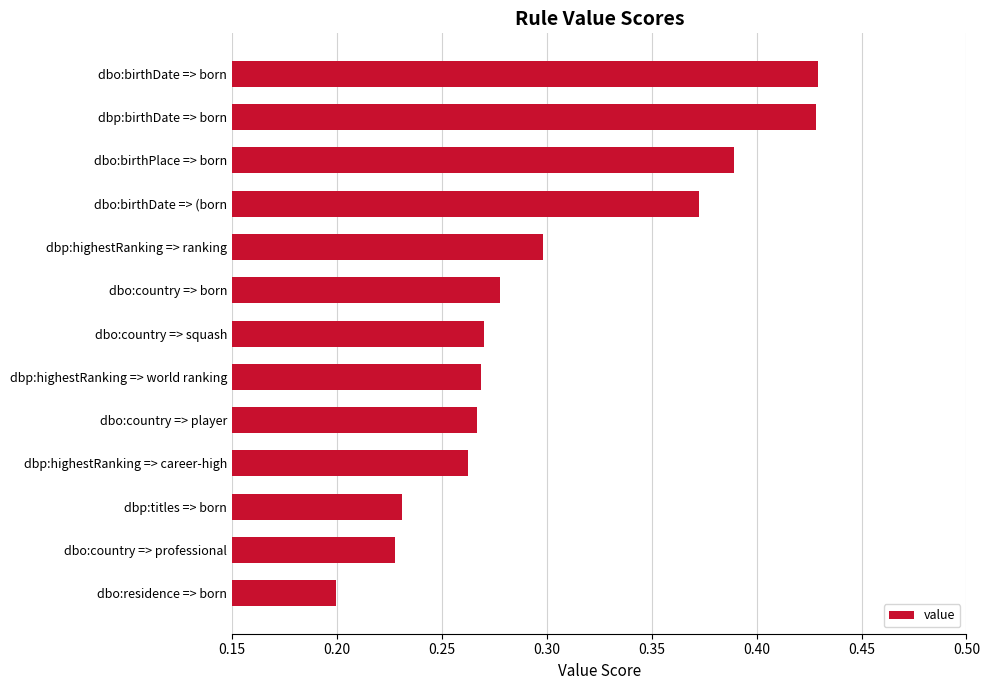

At which label is the value closest to 0?

dbo:residence => born